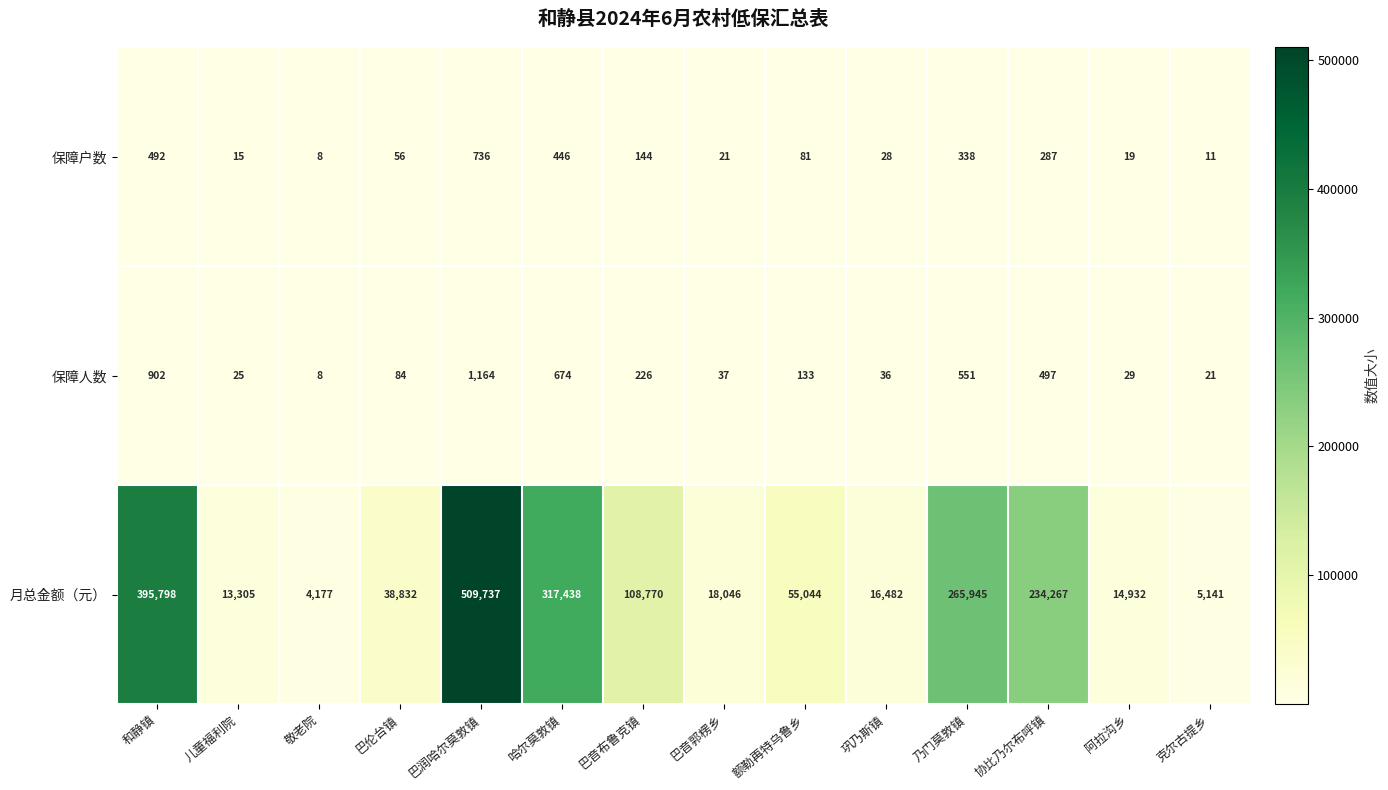

What is the maximum value shown in the chart?

509737